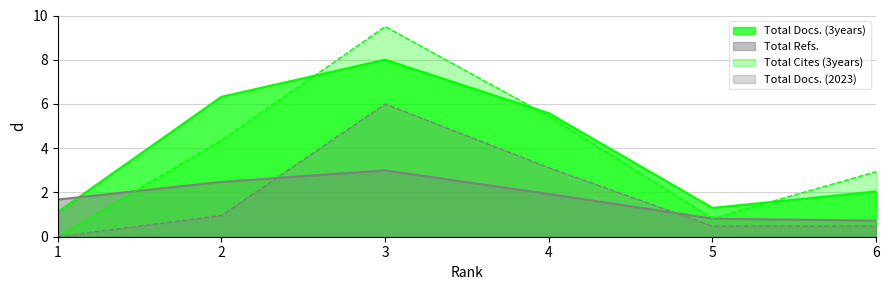

Reading left to right, extract all data points from this chart.

Total Docs. (3years): 1=1.1	2=6.3	3=8.0	4=5.6	5=1.3	6=2.0
Total Cites (3years): 1=0.0	2=4.4	3=9.5	4=5.4	5=0.8	6=2.9
Total Refs.: 1=1.7	2=2.5	3=3.0	4=1.9	5=0.8	6=0.7
Total Docs. (2023): 1=0.0	2=1.0	3=6.0	4=3.1	5=0.5	6=0.5